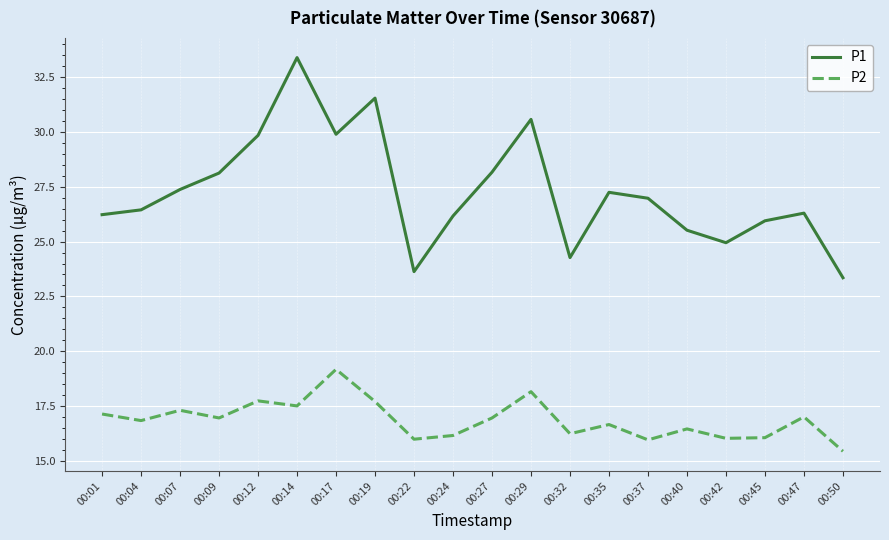

What is the average value of the P2 series?

16.9